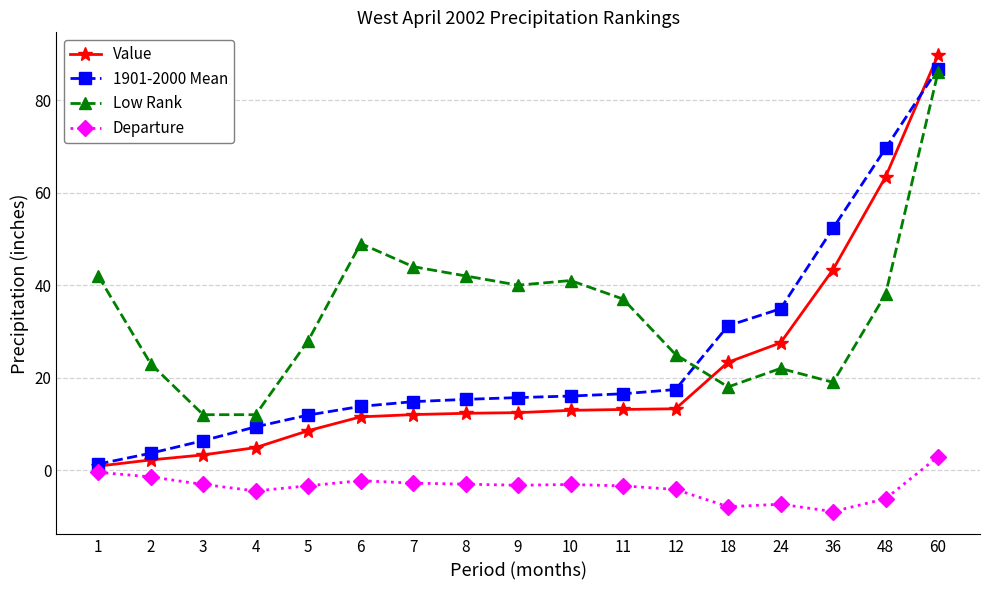

At which category does Low Rank reach its first local peak?

6